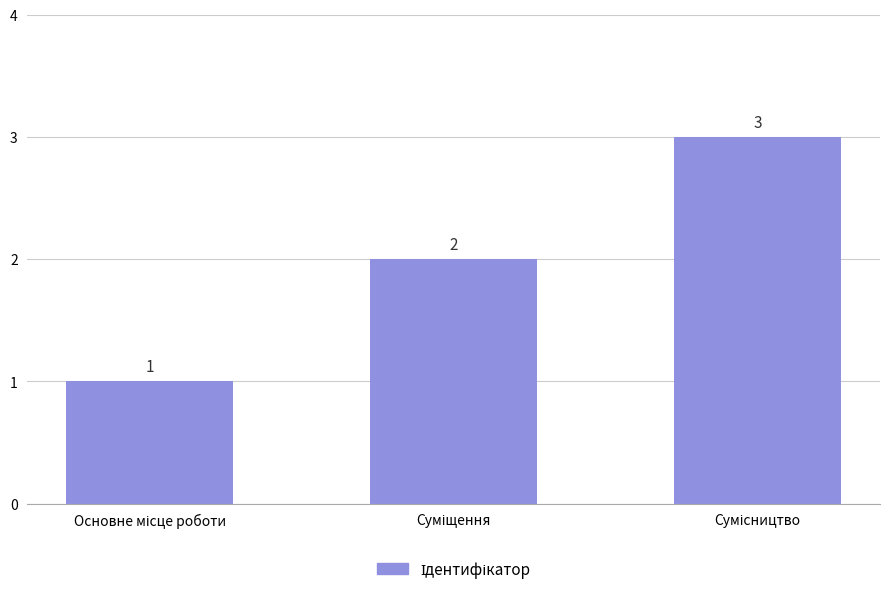

What is the value of the 1st bar from the left?

1